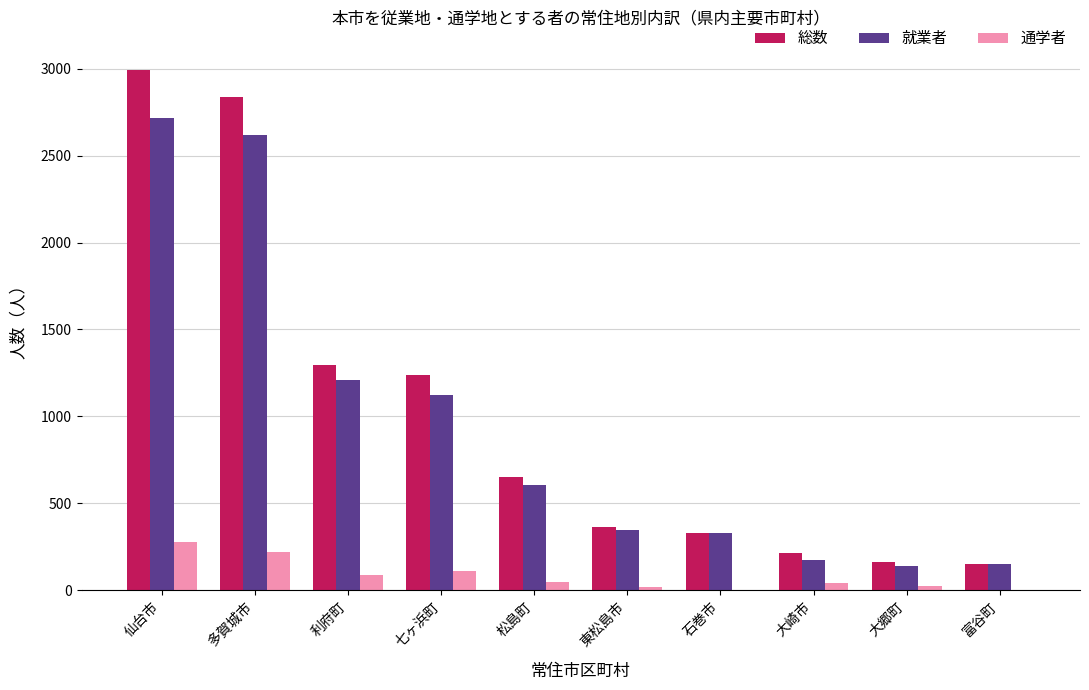

What are all the series names shown in the legend?

総数, 就業者, 通学者